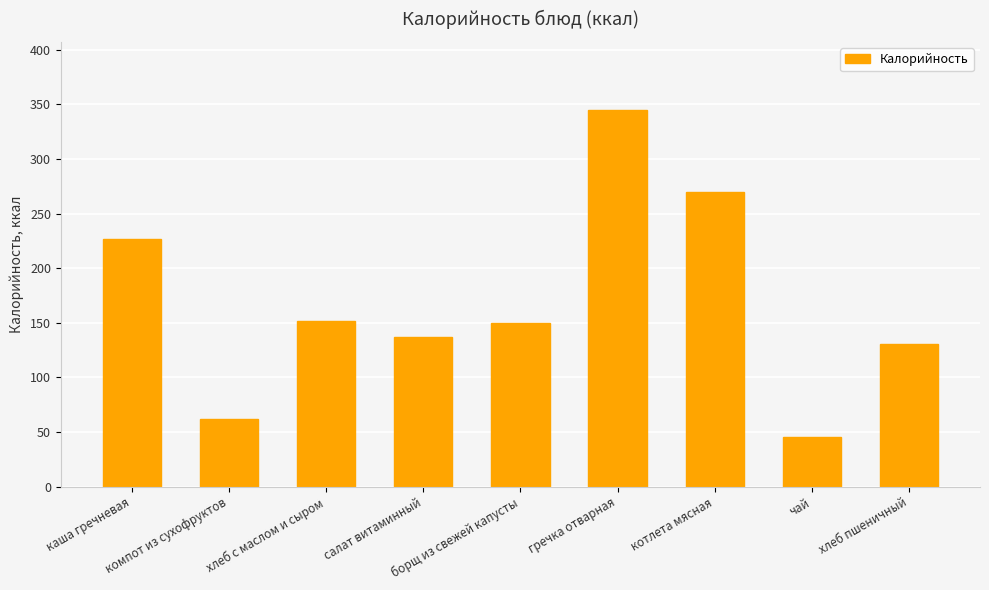

What is the smallest value displayed?

45.0